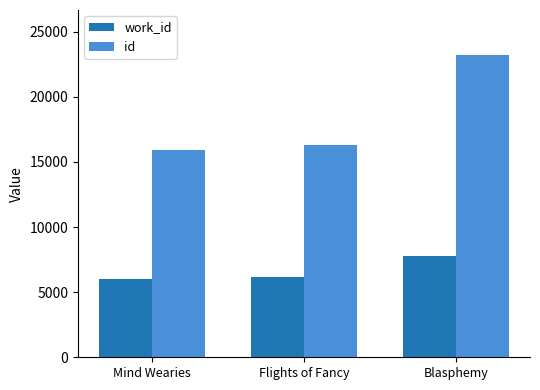

The value of work_id at Mind Wearies is 2853. True or false?

False